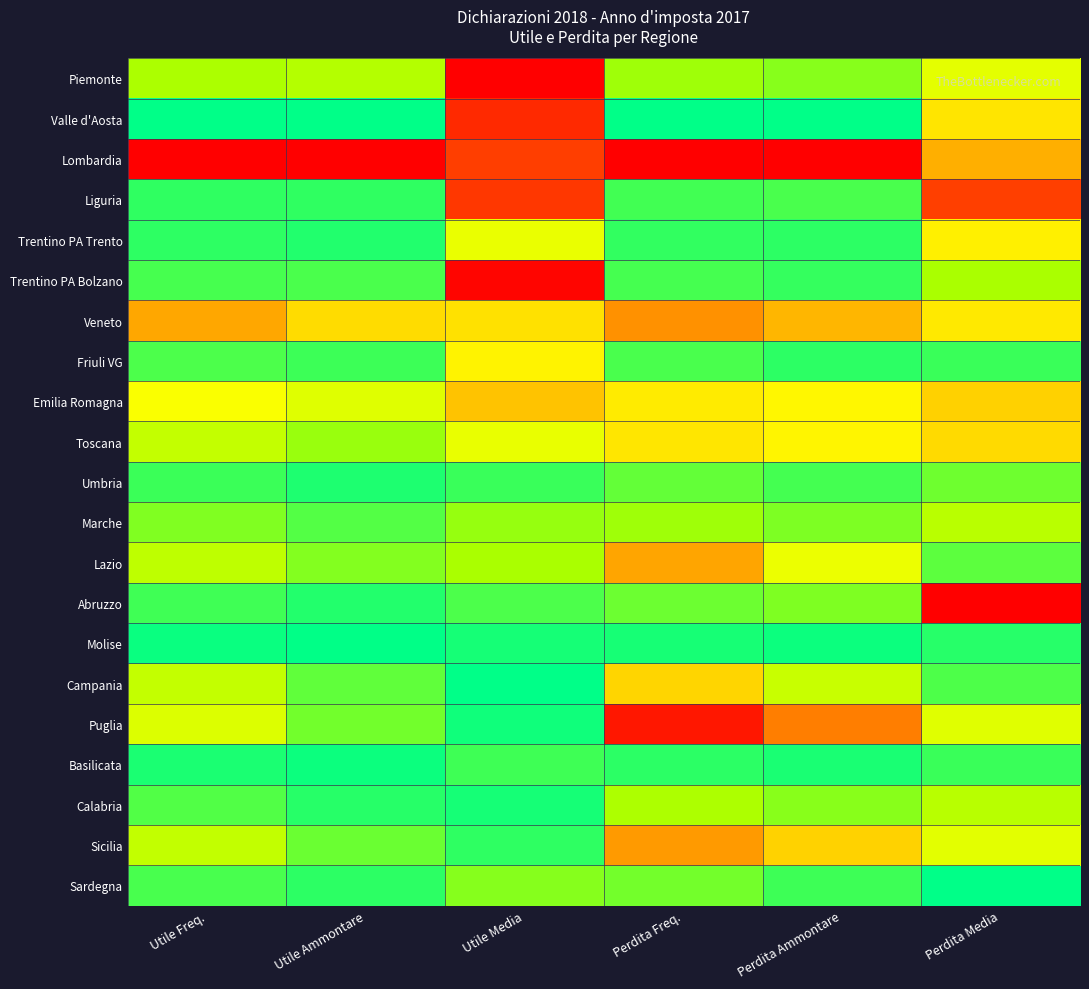

Reading left to right, what are all the values shown in this chart?

Piemonte: Utile Freq.=0.4	Utile Ammontare=0.4	Utile Media=1.0	Perdita Freq.=0.3	Perdita Ammontare=0.3	Perdita Media=0.5
Valle d'Aosta: Utile Freq.=0.0	Utile Ammontare=0.0	Utile Media=0.9	Perdita Freq.=0.0	Perdita Ammontare=0.0	Perdita Media=0.6
Lombardia: Utile Freq.=1.0	Utile Ammontare=1.0	Utile Media=0.9	Perdita Freq.=1.0	Perdita Ammontare=1.0	Perdita Media=0.7
Liguria: Utile Freq.=0.1	Utile Ammontare=0.1	Utile Media=0.9	Perdita Freq.=0.1	Perdita Ammontare=0.2	Perdita Media=0.9
Trentino PA Trento: Utile Freq.=0.1	Utile Ammontare=0.1	Utile Media=0.5	Perdita Freq.=0.1	Perdita Ammontare=0.1	Perdita Media=0.6
Trentino PA Bolzano: Utile Freq.=0.1	Utile Ammontare=0.2	Utile Media=1.0	Perdita Freq.=0.1	Perdita Ammontare=0.1	Perdita Media=0.4
Veneto: Utile Freq.=0.8	Utile Ammontare=0.6	Utile Media=0.6	Perdita Freq.=0.8	Perdita Ammontare=0.7	Perdita Media=0.6
Friuli VG: Utile Freq.=0.2	Utile Ammontare=0.1	Utile Media=0.6	Perdita Freq.=0.2	Perdita Ammontare=0.1	Perdita Media=0.1
Emilia Romagna: Utile Freq.=0.5	Utile Ammontare=0.5	Utile Media=0.7	Perdita Freq.=0.6	Perdita Ammontare=0.6	Perdita Media=0.7
Toscana: Utile Freq.=0.4	Utile Ammontare=0.3	Utile Media=0.5	Perdita Freq.=0.6	Perdita Ammontare=0.6	Perdita Media=0.6
Umbria: Utile Freq.=0.1	Utile Ammontare=0.1	Utile Media=0.1	Perdita Freq.=0.2	Perdita Ammontare=0.1	Perdita Media=0.2
Marche: Utile Freq.=0.3	Utile Ammontare=0.2	Utile Media=0.3	Perdita Freq.=0.3	Perdita Ammontare=0.3	Perdita Media=0.4
Lazio: Utile Freq.=0.4	Utile Ammontare=0.3	Utile Media=0.4	Perdita Freq.=0.8	Perdita Ammontare=0.5	Perdita Media=0.2
Abruzzo: Utile Freq.=0.1	Utile Ammontare=0.1	Utile Media=0.2	Perdita Freq.=0.2	Perdita Ammontare=0.3	Perdita Media=1.0
Molise: Utile Freq.=0.0	Utile Ammontare=0.0	Utile Media=0.0	Perdita Freq.=0.0	Perdita Ammontare=0.0	Perdita Media=0.1
Campania: Utile Freq.=0.4	Utile Ammontare=0.2	Utile Media=0.0	Perdita Freq.=0.6	Perdita Ammontare=0.4	Perdita Media=0.2
Puglia: Utile Freq.=0.5	Utile Ammontare=0.2	Utile Media=0.0	Perdita Freq.=1.0	Perdita Ammontare=0.8	Perdita Media=0.5
Basilicata: Utile Freq.=0.1	Utile Ammontare=0.0	Utile Media=0.1	Perdita Freq.=0.1	Perdita Ammontare=0.1	Perdita Media=0.1
Calabria: Utile Freq.=0.2	Utile Ammontare=0.1	Utile Media=0.0	Perdita Freq.=0.4	Perdita Ammontare=0.3	Perdita Media=0.4
Sicilia: Utile Freq.=0.4	Utile Ammontare=0.2	Utile Media=0.1	Perdita Freq.=0.8	Perdita Ammontare=0.7	Perdita Media=0.5
Sardegna: Utile Freq.=0.2	Utile Ammontare=0.1	Utile Media=0.3	Perdita Freq.=0.2	Perdita Ammontare=0.1	Perdita Media=0.0